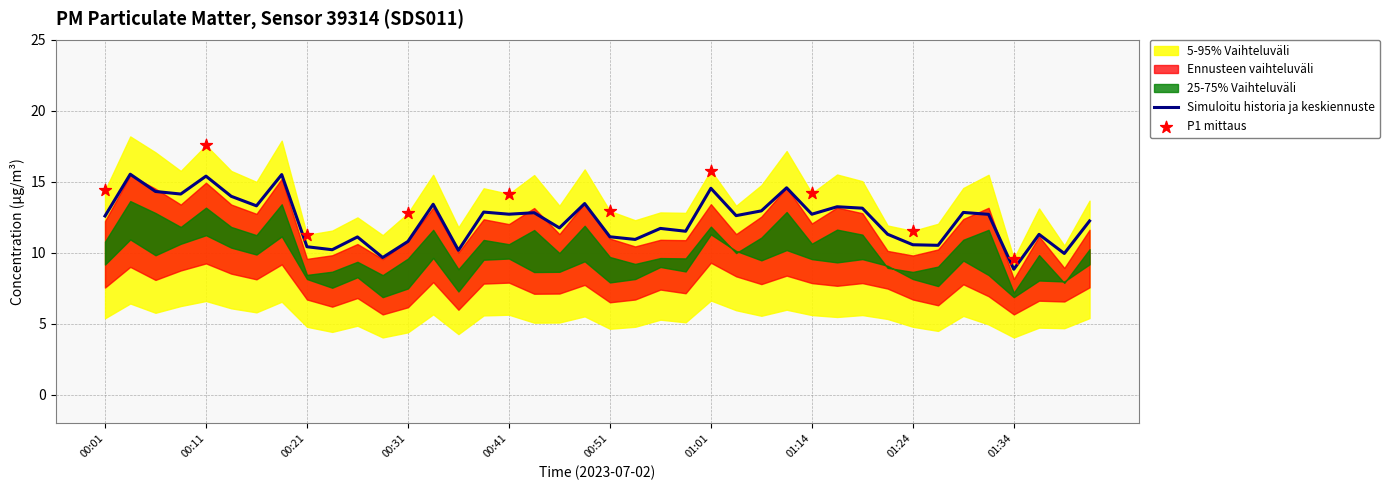

The value of Simuloitu historia ja keskiennuste at 00:51 is 11.1. True or false?

True